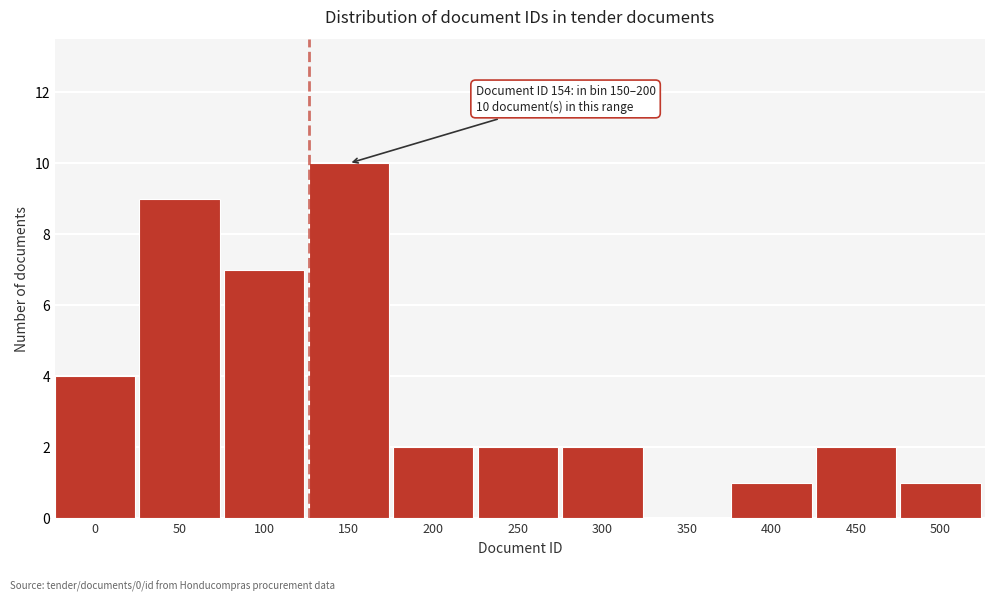

Reading left to right, transcribe all the data shown in this chart.

0=4	50=9	100=7	150=10	200=2	250=2	300=2	350=0	400=1	450=2	500=1